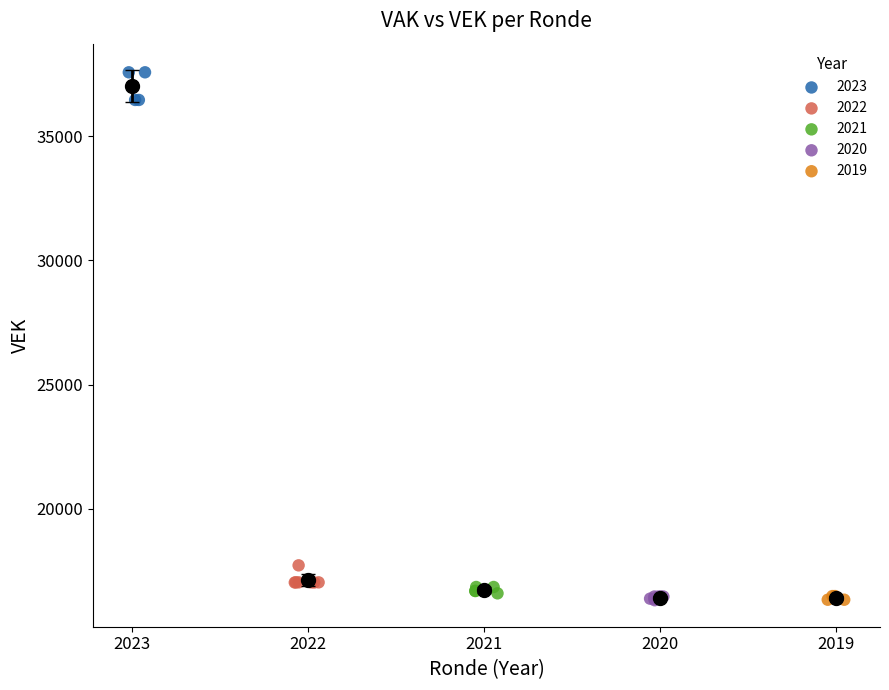

Which series reaches the maximum Y coordinate?

2023